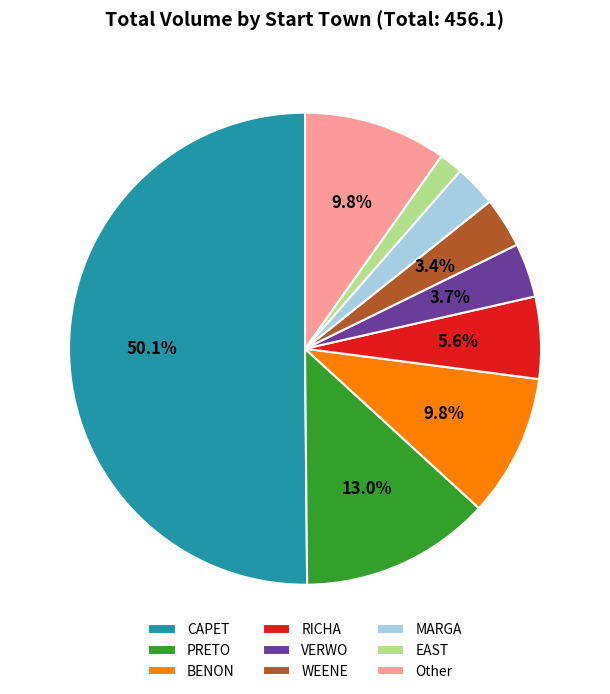

What is the ratio of the value at MARGA to the value at Other?

0.3